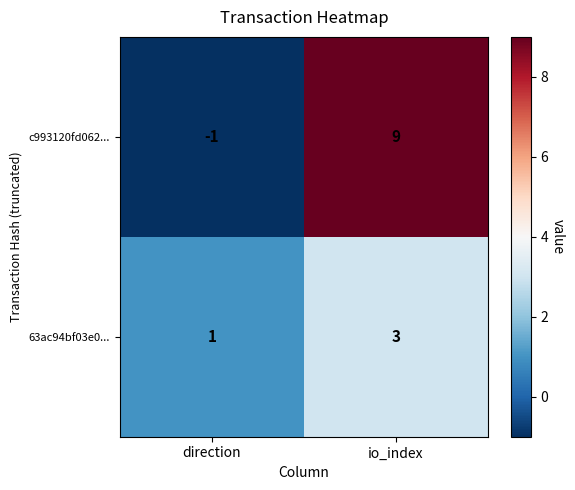

Where is c993120fd062... nearest to the value 4?

direction